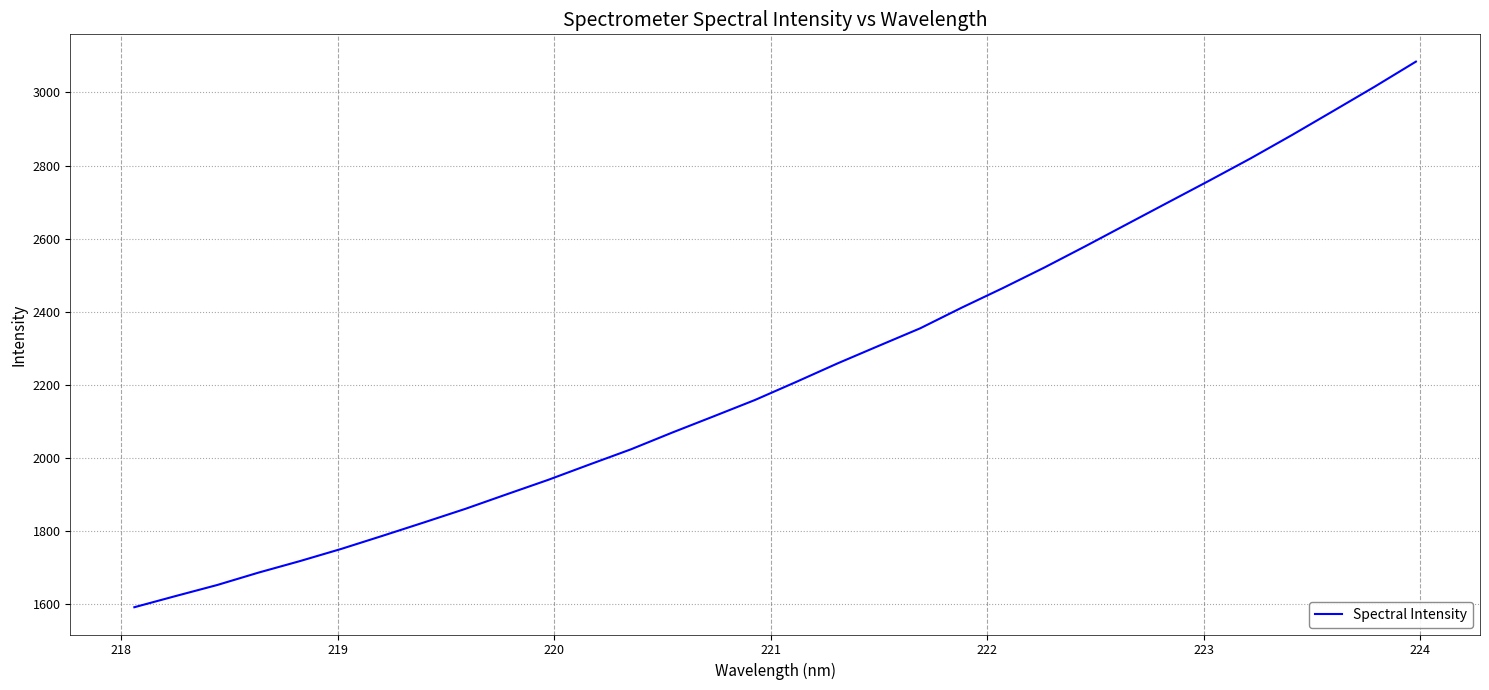

Does the chart display data point markers on the line(s)?

No